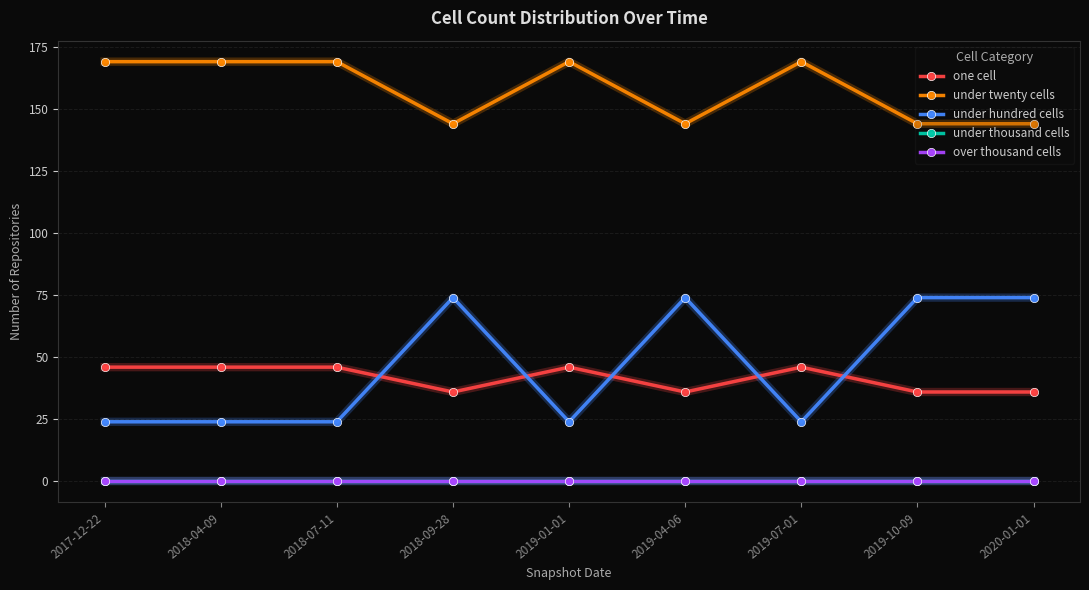

The value of under thousand cells at 2019-10-09 is 0. True or false?

True